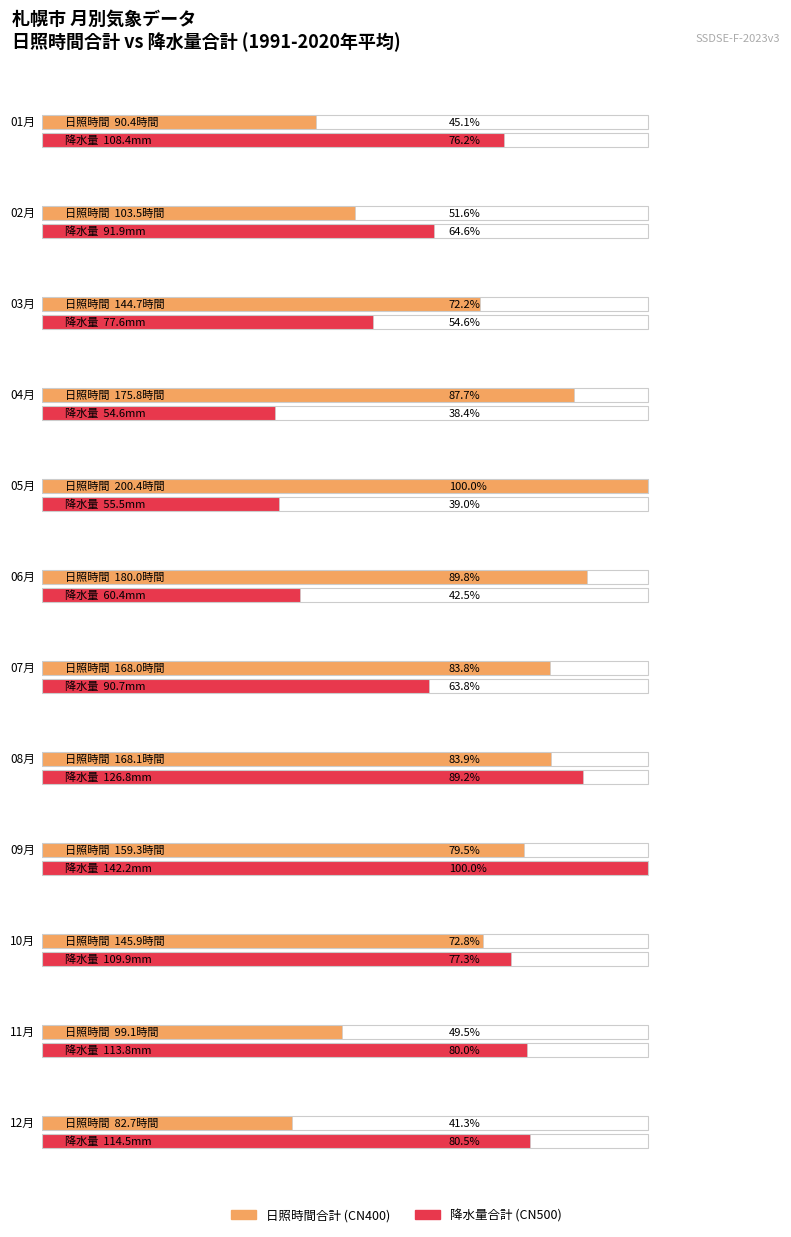

Does the chart contain stacked bars?

No